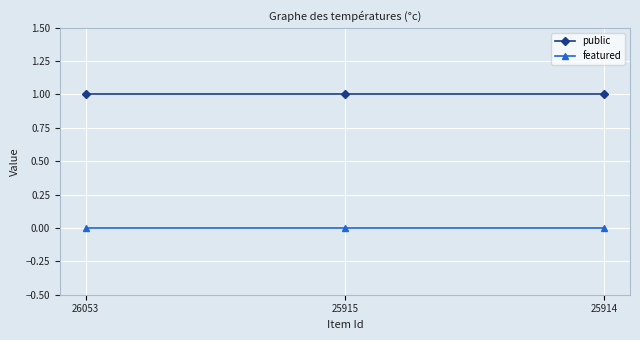

Rank the series at 25914 from lowest to highest value.

featured, public